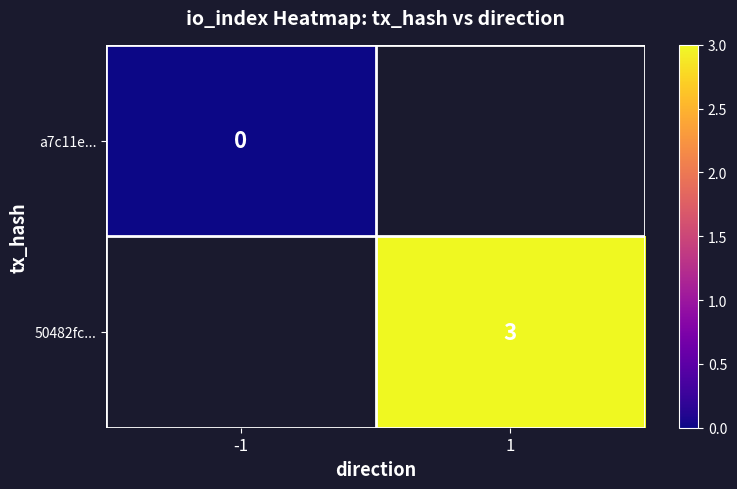

True or false: 50482fc... has a value of 5 at 1.

False